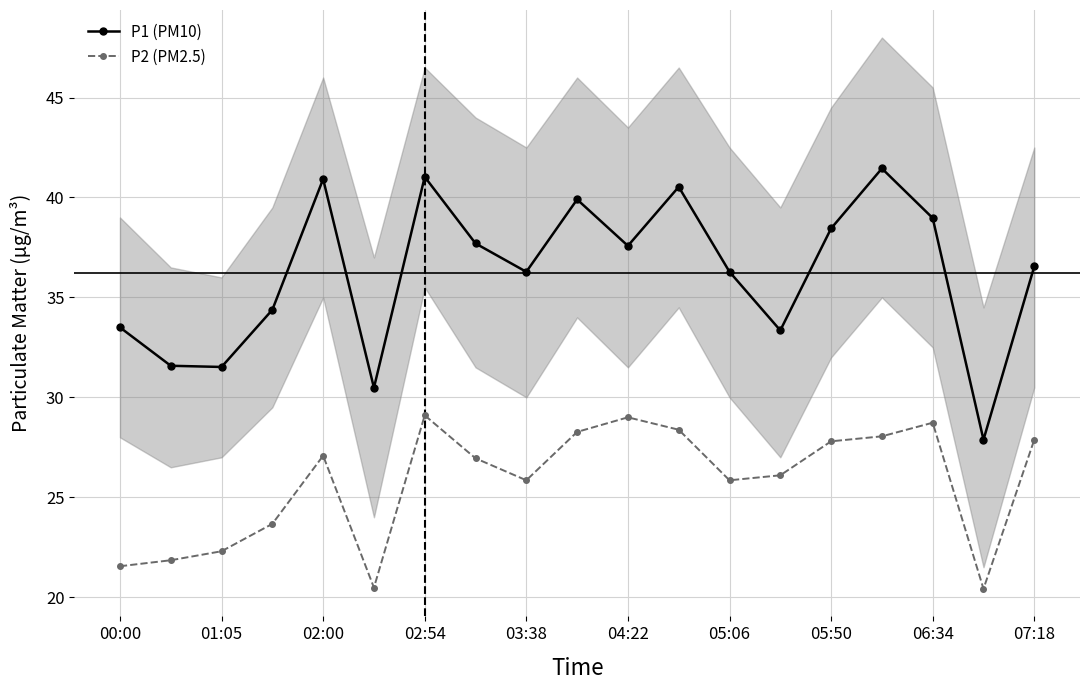

Rank the series by their maximum value, from lowest to highest.

P2 (PM2.5), P1 (PM10)